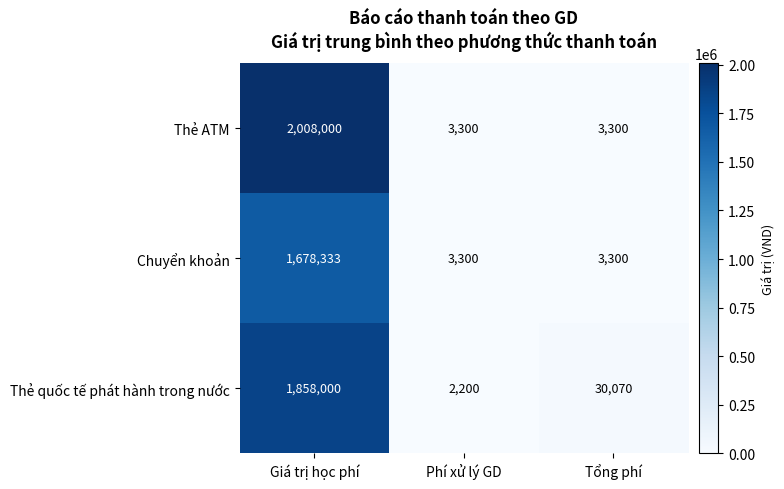

What is the total value across all series at Giá trị học phí?

5544333